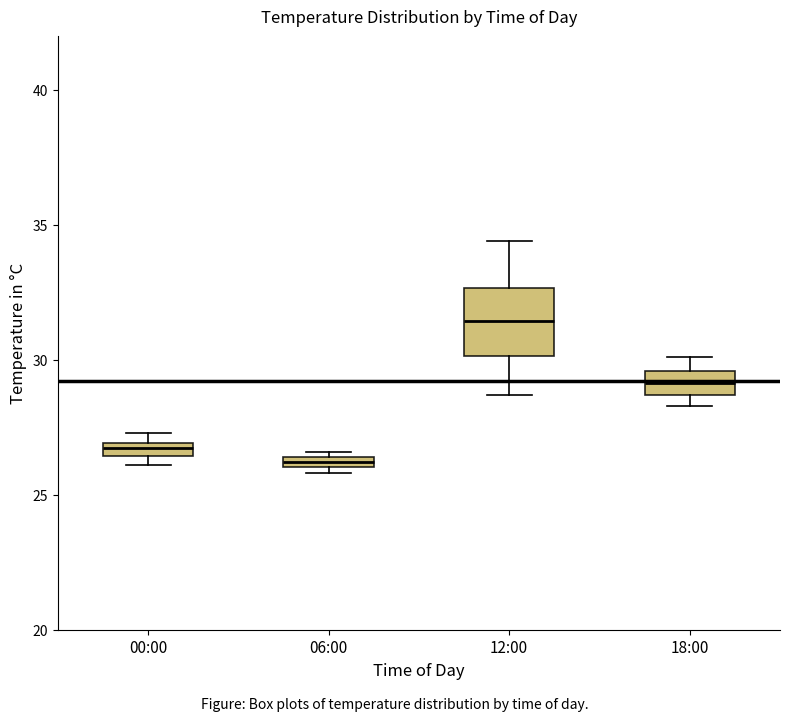

Comparing the boxes themselves (not the whiskers), which one is the tallest?

12:00